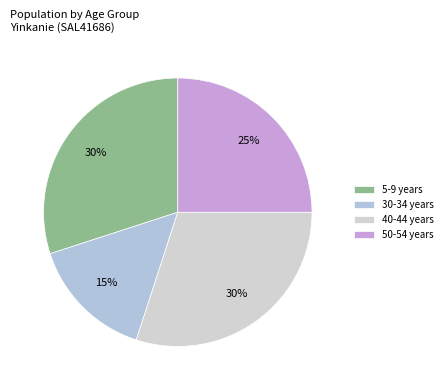

Which category has the smallest portion of the pie?

30-34 years